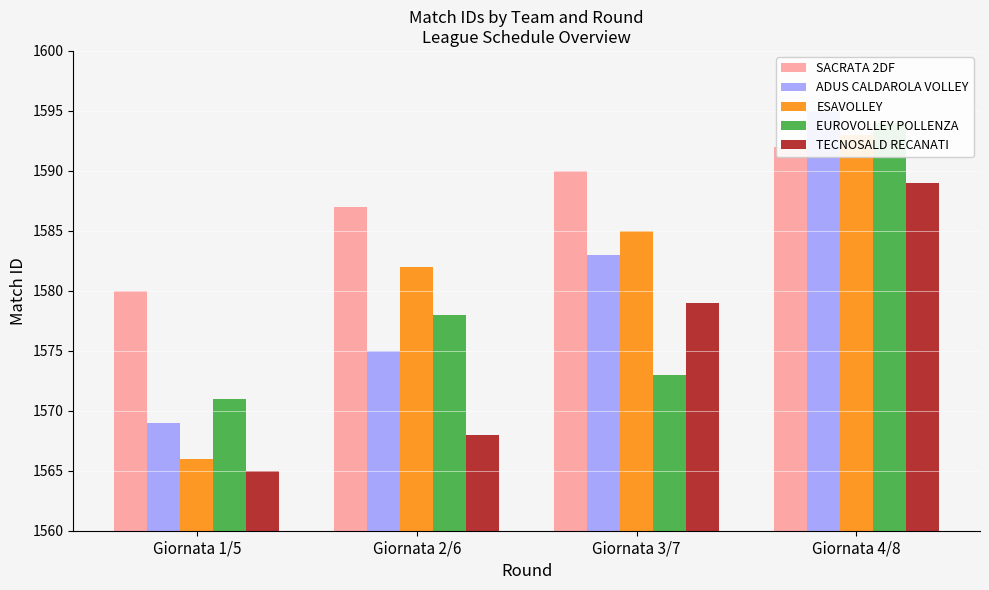

Which series has the largest total across all categories?

SACRATA 2DF